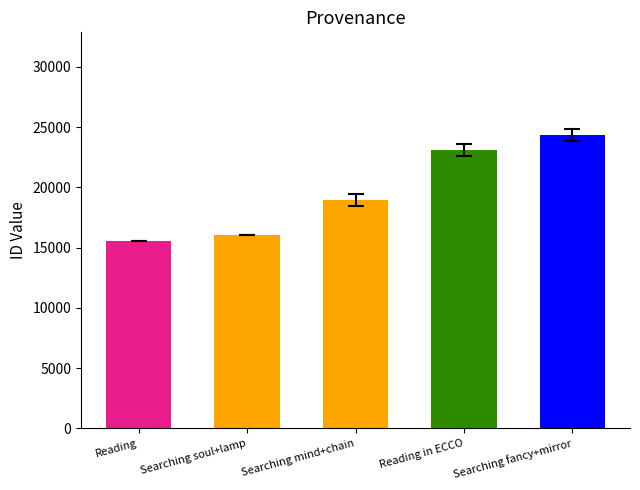

Rank the categories by value from lowest to highest.

Reading, Searching soul+lamp, Searching mind+chain, Reading in ECCO, Searching fancy+mirror